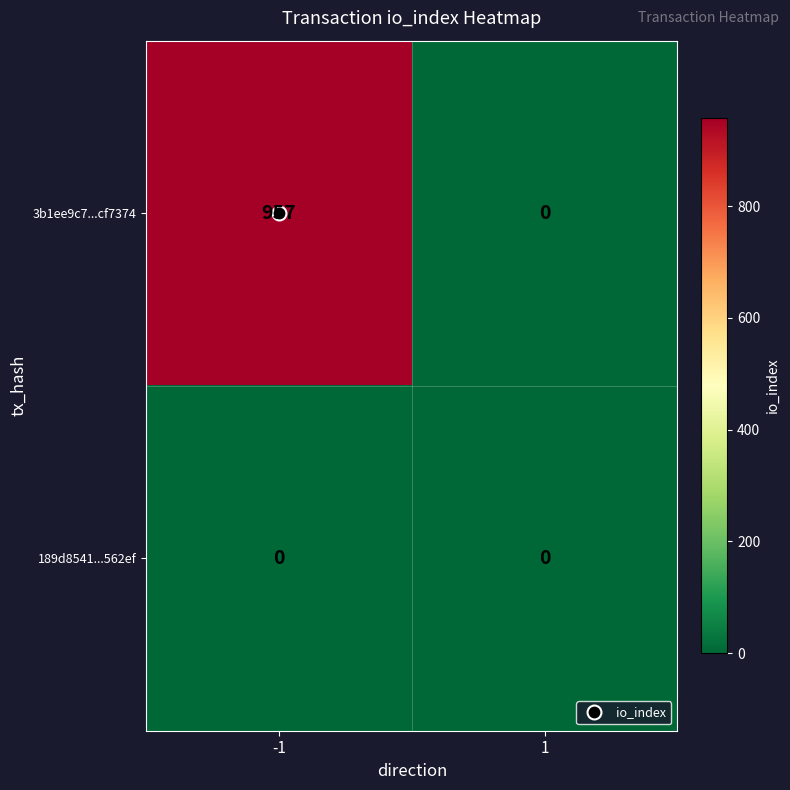

What is the sum of the 3b1ee9c7...cf7374 values at -1 and 1?

957